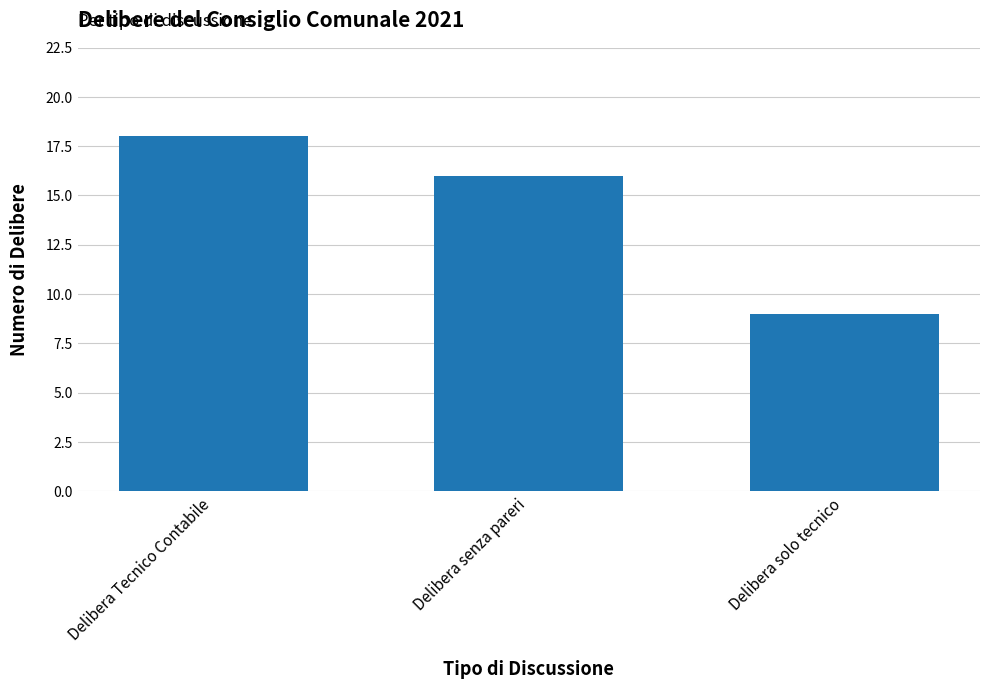

Reading left to right, what are all the values shown in this chart?

18	16	9